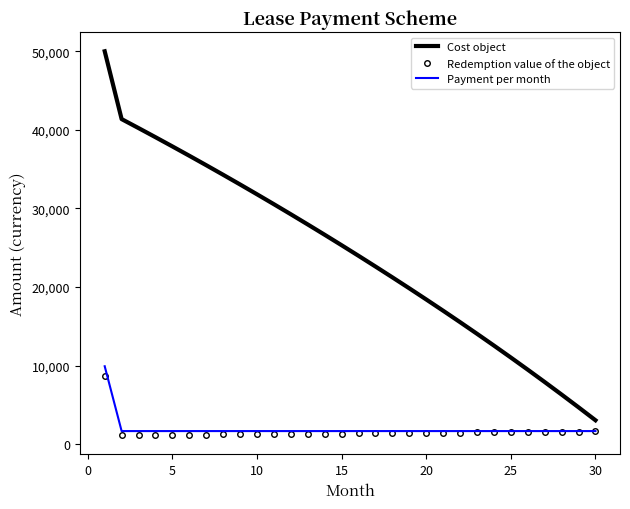

What is the maximum value for Redemption value of the object?

8630.9